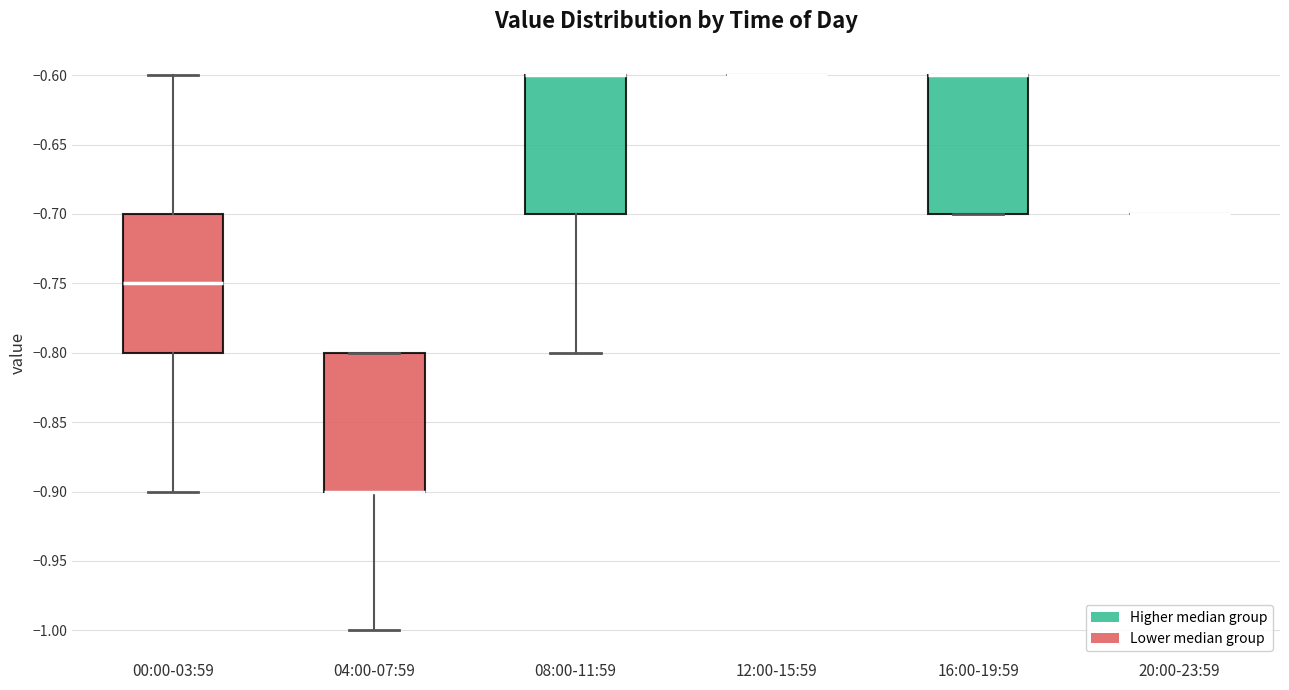

Where does the median line of the box for 00:00-03:59 sit on the y-axis? The values are not printed on the chart, so give them approximately, as read against the axis.

-0.75